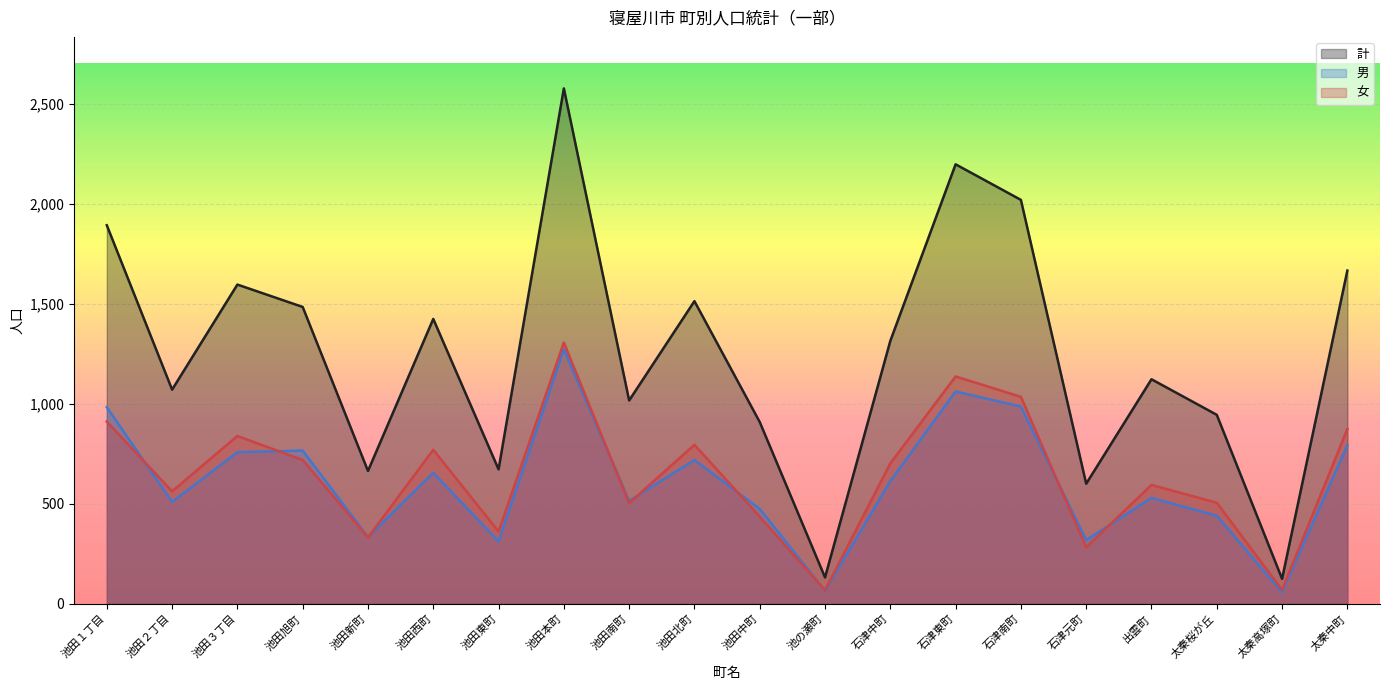

Is it true that 男 equals 373 at 石津東町?

False